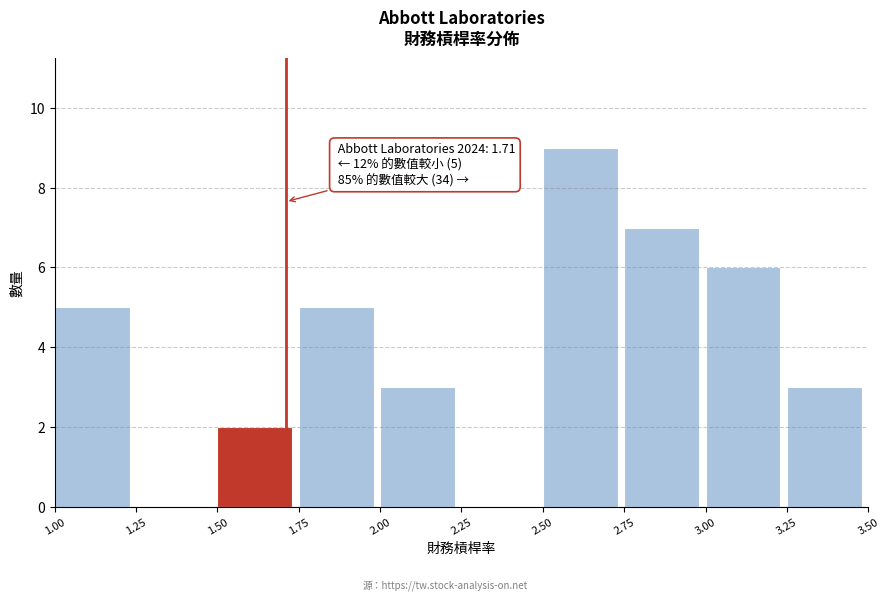

Over which range of the x-axis is the bar tallest?

2.50 to 2.75